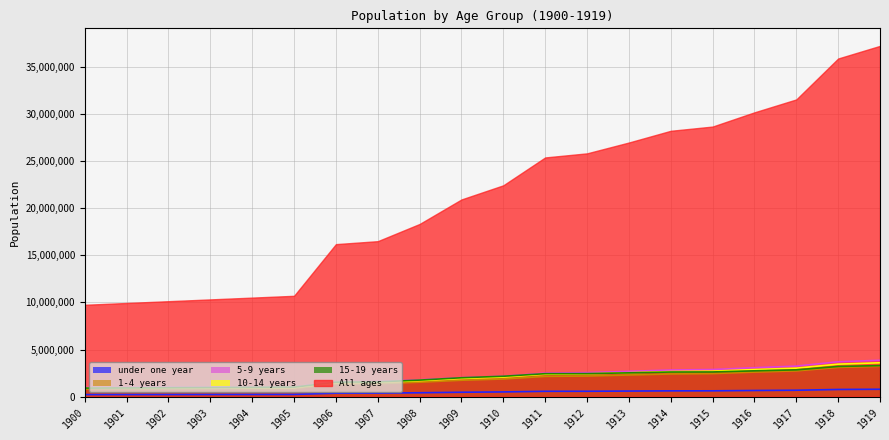

The value of 15-19 years at 1919 is 2009733. True or false?

False